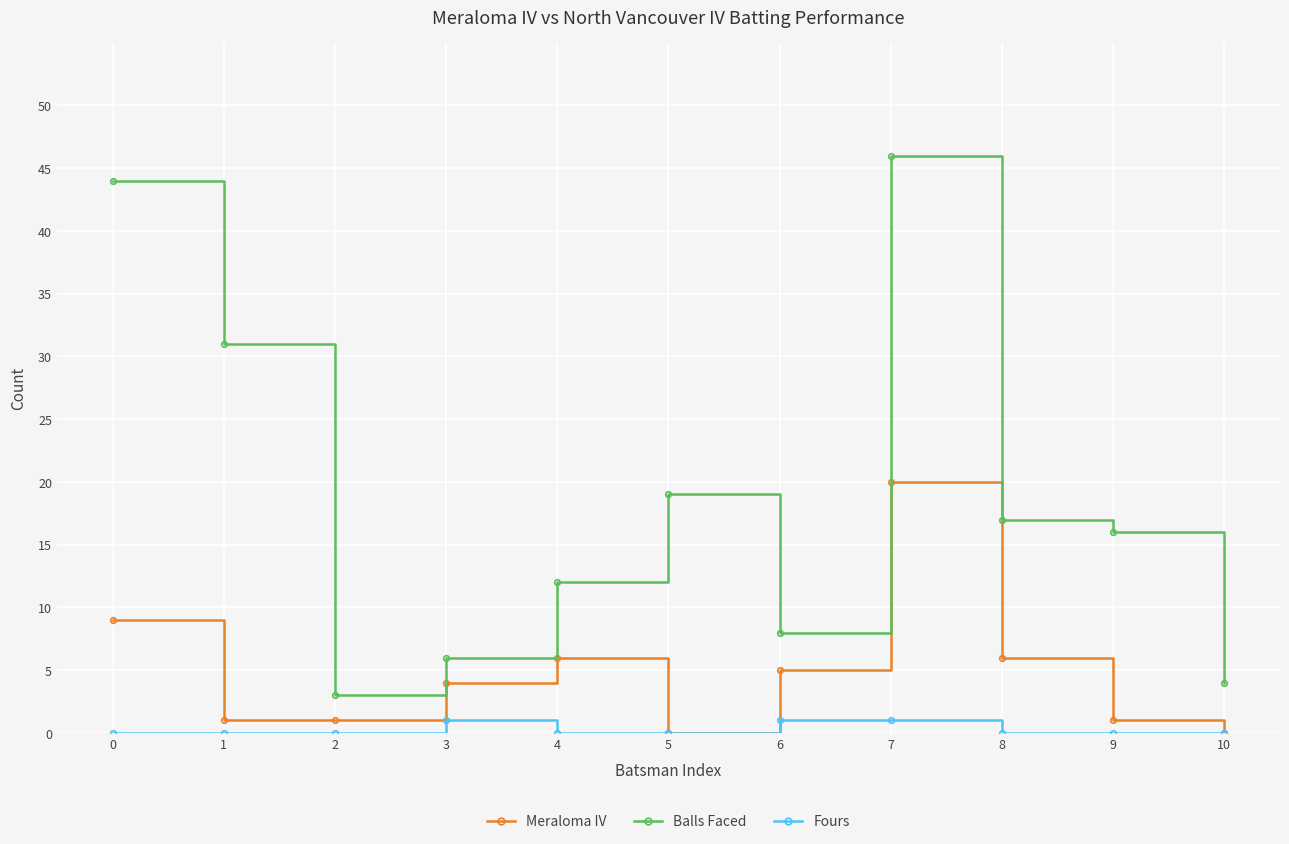

True or false: Balls Faced and Fours cross at least once.

False